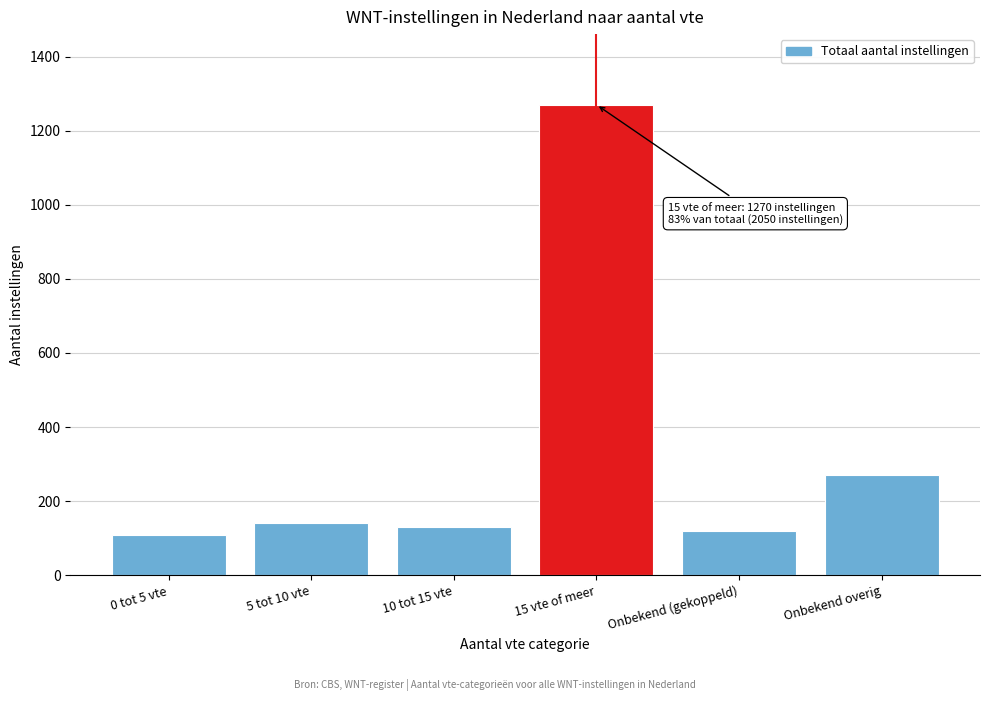

Reading left to right, what are all the values shown in this chart?

0 tot 5 vte=110	5 tot 10 vte=140	10 tot 15 vte=130	15 vte of meer=1270	Onbekend (gekoppeld)=120	Onbekend overig=270